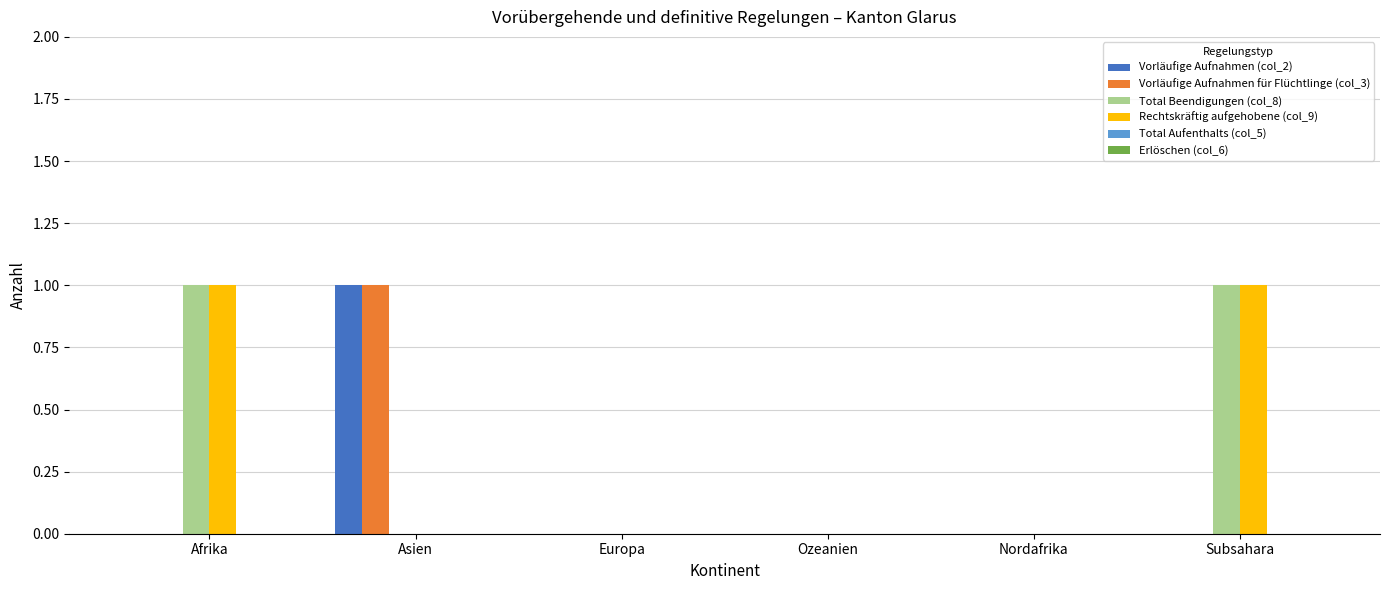

The Vorläufige Aufnahmen (col_2) series shows 2 at Asien. True or false?

False